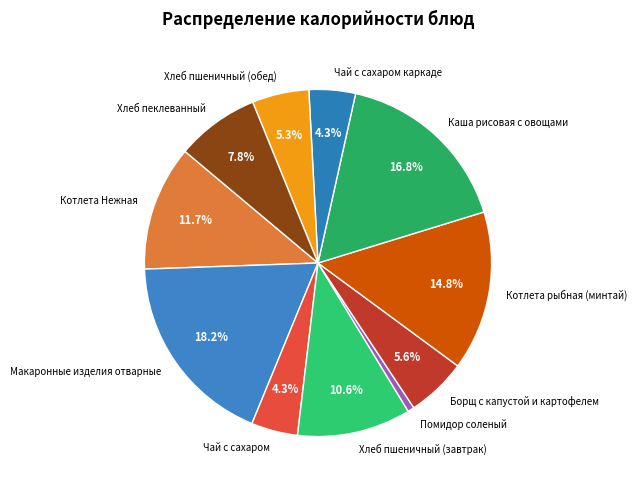

Which slice is the largest?

Макаронные изделия отварные